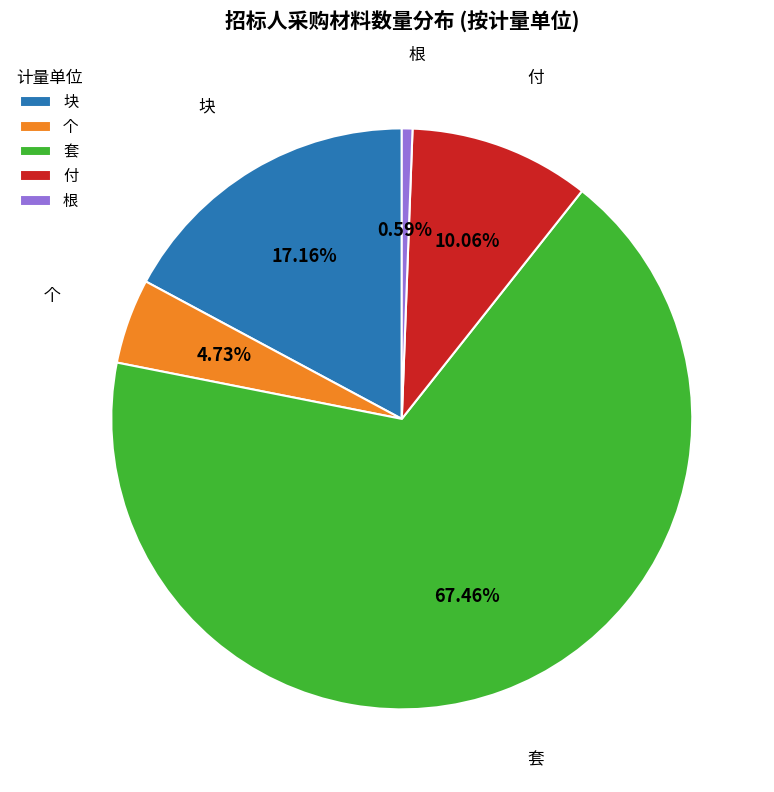

Count the number of slices in the pie.

5